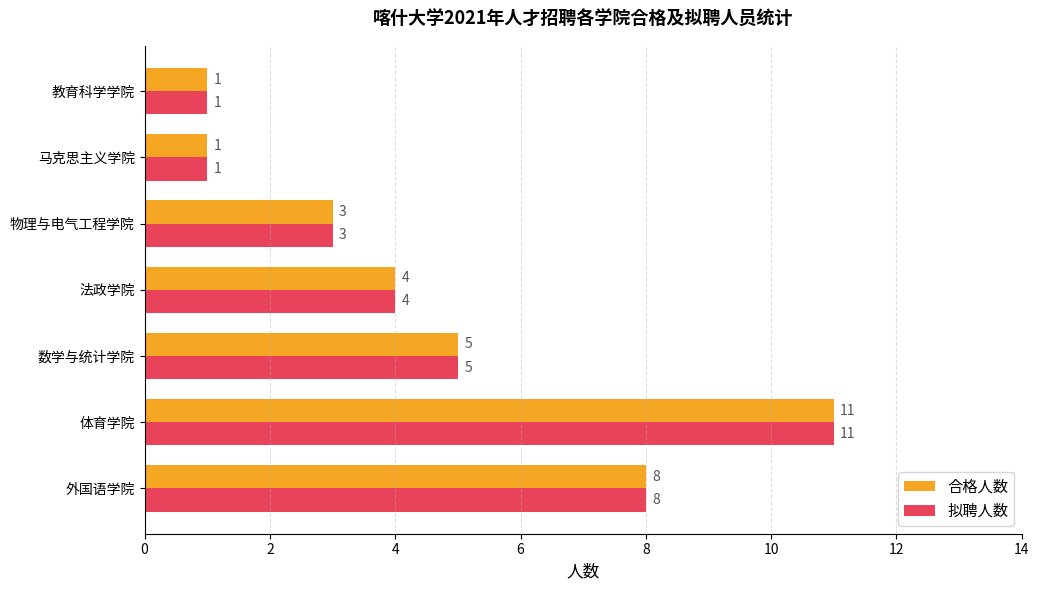

Count the number of categories in the chart.

7